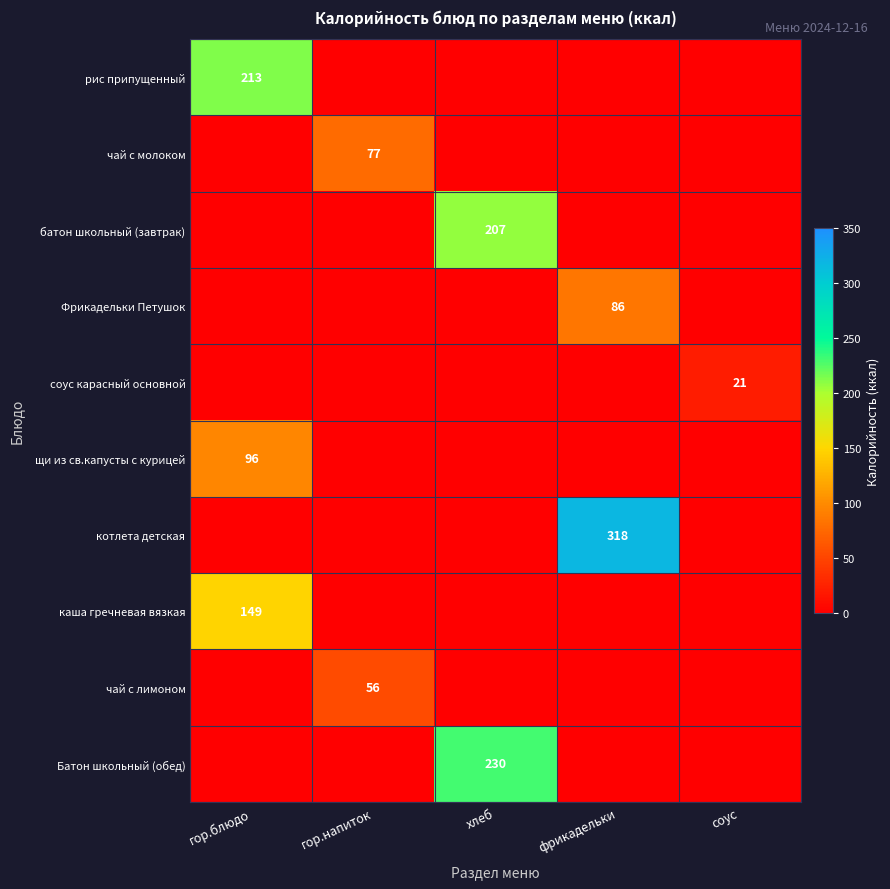

Between соус and фрикадельки, which is larger?

соус